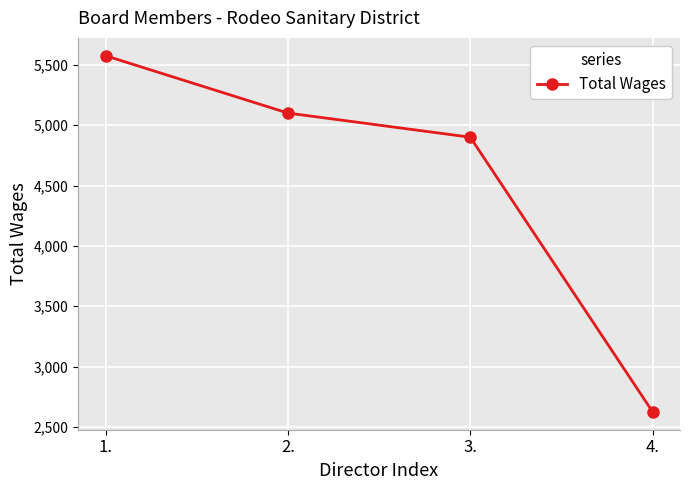

What position from the right is 1.?

4